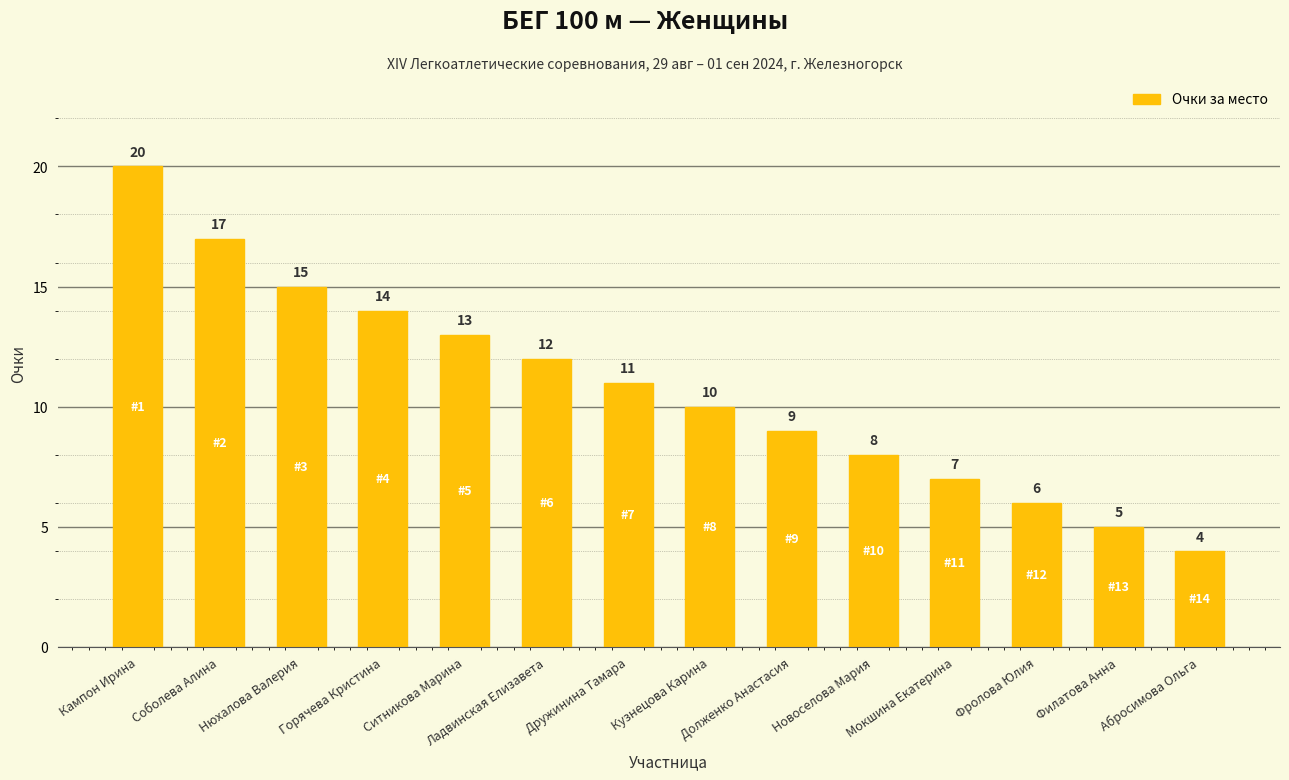

Reading left to right, what are all the values shown in this chart?

20	17	15	14	13	12	11	10	9	8	7	6	5	4